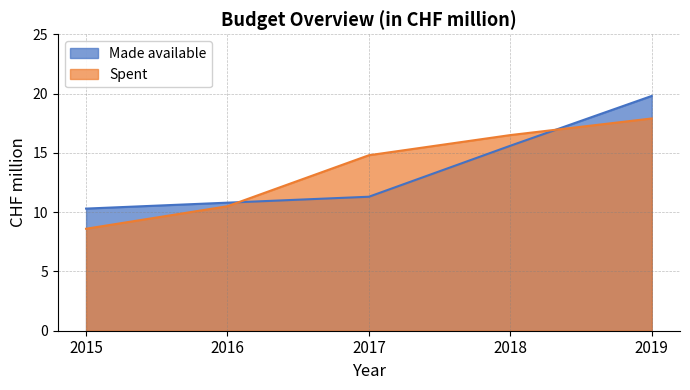

The value of Spent at 2019 is 17.9. True or false?

True